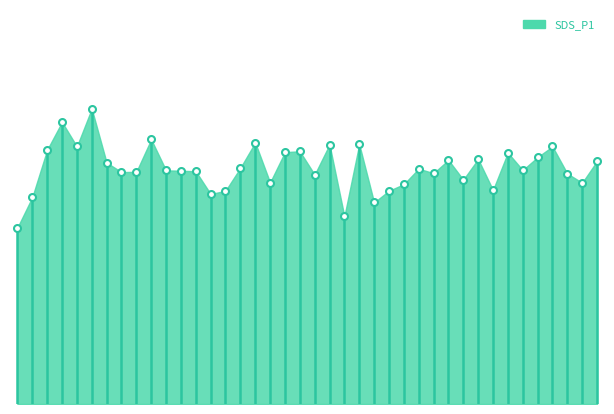

Is this an area chart (filled region under the line)?

Yes